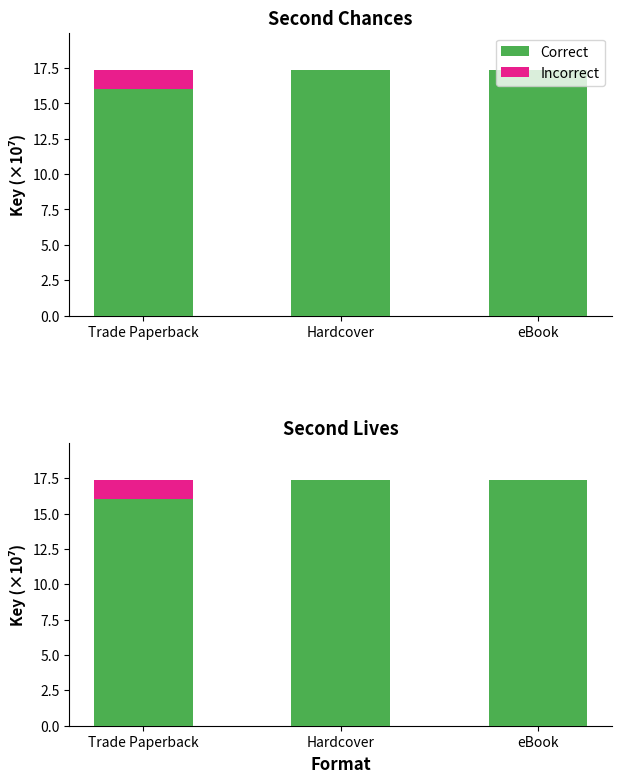

Which series changed the most between Hardcover and eBook?

Correct